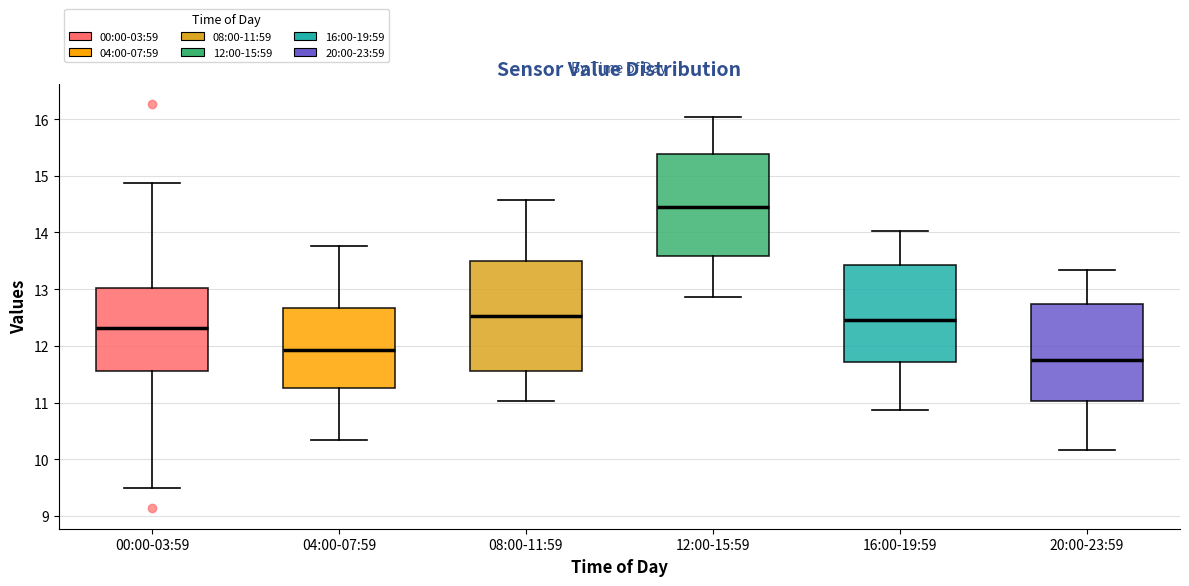

Comparing the boxes themselves (not the whiskers), which one is the tallest?

08:00-11:59